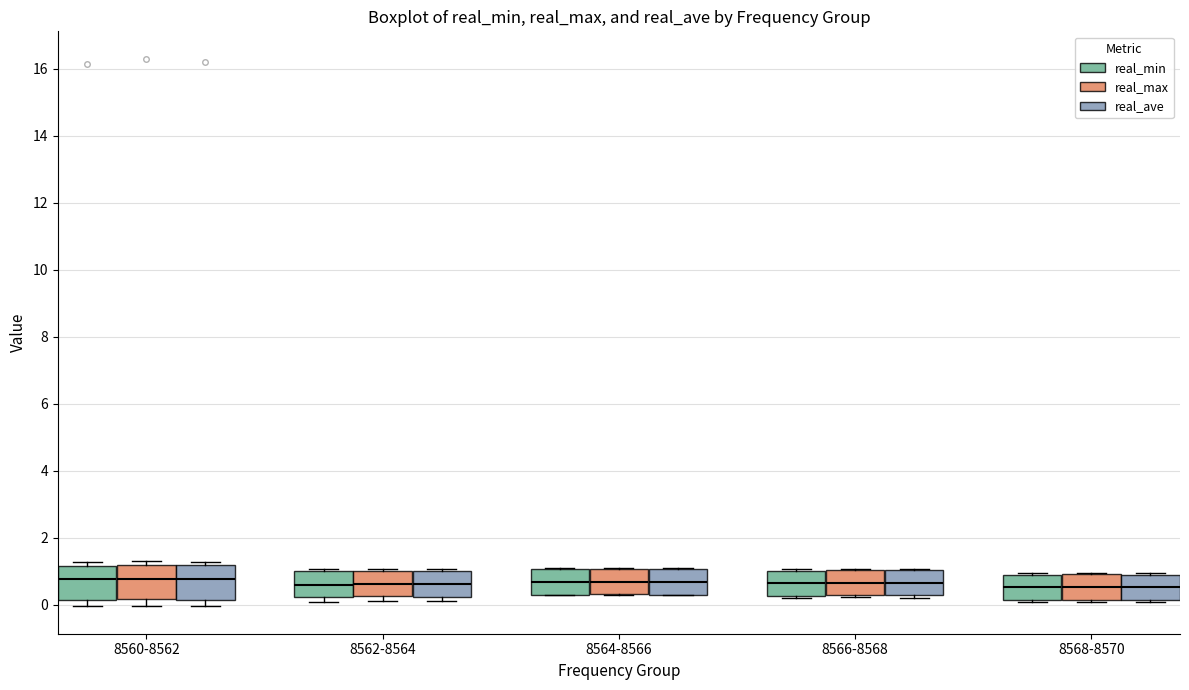

Reading left to right, transcribe this box plot: for each box, give where its median line is, the range the box spans, and where its two whiskers end, as read against the y-axis. The values are not printed on the chart, so give them approximately, as read against the axis.

8560-8562 (real_min): median 0.8, box 0.2 to 1.2, whiskers 0.0 to 1.2 (just above the box's upper edge)
8560-8562 (real_max): median 0.8, box 0.2 to 1.2, whiskers 0.0 to 1.2 (just above the box's upper edge)
8560-8562 (real_ave): median 0.8, box 0.2 to 1.2, whiskers 0.0 to 1.2 (just above the box's upper edge)
8562-8564 (real_min): median 0.6, box 0.2 to 1.0, whiskers 0.0 to 1.0
8562-8564 (real_max): median 0.6, box 0.2 to 1.0, whiskers 0.2 (just below the box's lower edge) to 1.0
8562-8564 (real_ave): median 0.6, box 0.2 to 1.0, whiskers 0.0 to 1.0
8564-8566 (real_min): median 0.6, box 0.2 to 1.0, whiskers 0.2 to 1.0
8564-8566 (real_max): median 0.6, box 0.4 to 1.0, whiskers 0.2 to 1.0
8564-8566 (real_ave): median 0.6, box 0.4 to 1.0, whiskers 0.2 to 1.0
8566-8568 (real_min): median 0.6, box 0.2 to 1.0, whiskers 0.2 (just below the box's lower edge) to 1.0
8566-8568 (real_max): median 0.6, box 0.2 to 1.0, whiskers 0.2 (just below the box's lower edge) to 1.0
8566-8568 (real_ave): median 0.6, box 0.2 to 1.0, whiskers 0.2 (just below the box's lower edge) to 1.0
8568-8570 (real_min): median 0.6, box 0.2 to 0.8, whiskers 0.0 to 1.0
8568-8570 (real_max): median 0.6, box 0.2 to 1.0, whiskers 0.0 to 1.0
8568-8570 (real_ave): median 0.6, box 0.2 to 0.8, whiskers 0.0 to 1.0